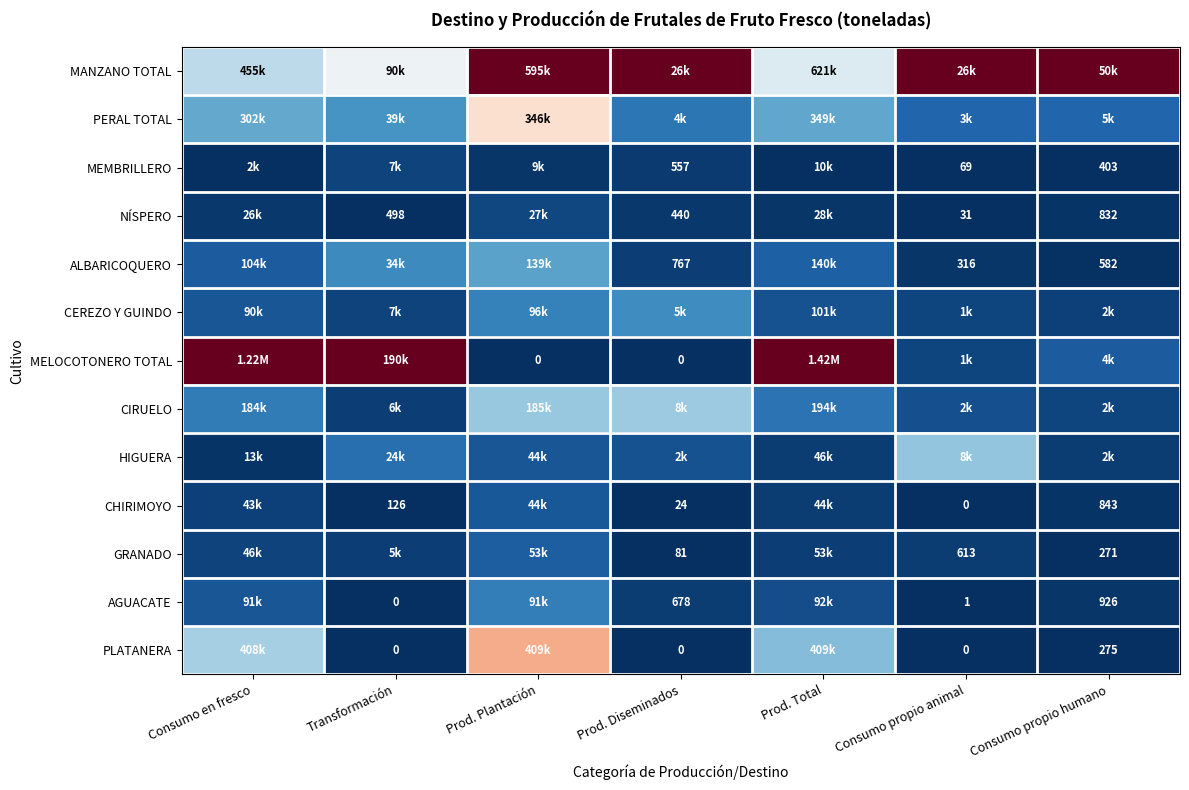

Is the value of PLATANERA at Consumo propio animal greater than the value of AGUACATE at Consumo propio humano?

No